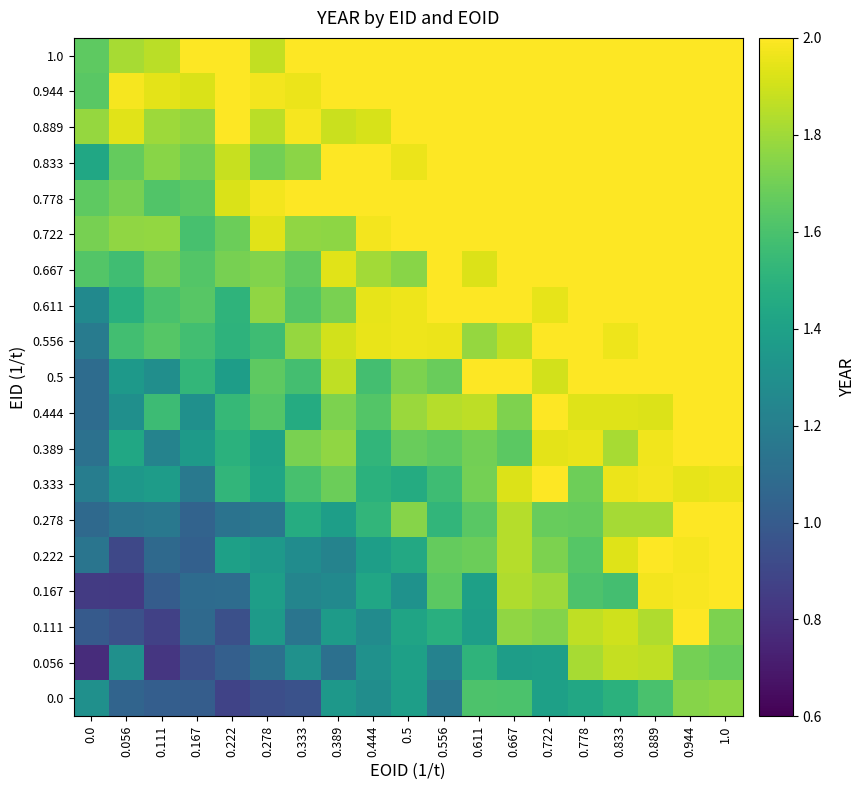

What is the smallest value displayed?

0.8